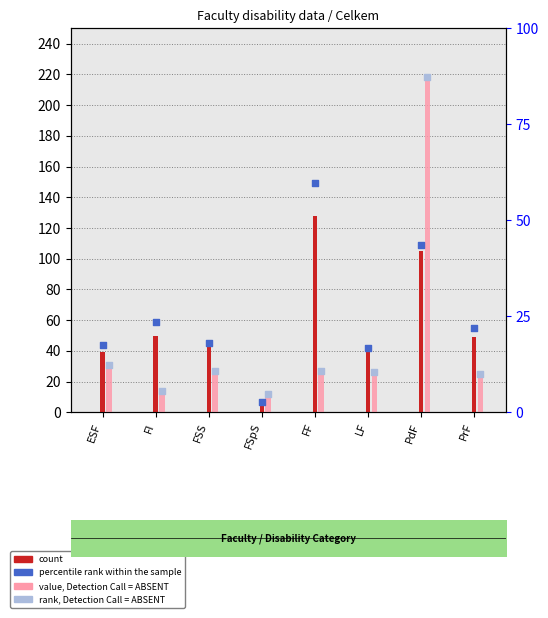

At how many categories does at least one series exceed 104?

2